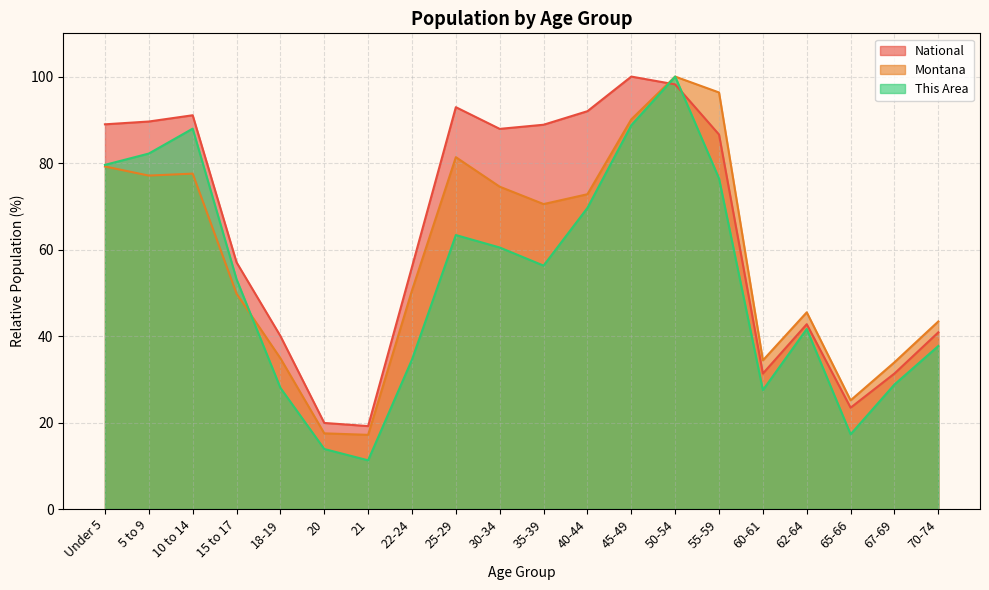

Rank the categories by National value from highest to lowest.

45-49, 50-54, 25-29, 40-44, 10 to 14, 5 to 9, Under 5, 35-39, 30-34, 55-59, 15 to 17, 22-24, 62-64, 70-74, 18-19, 67-69, 60-61, 65-66, 20, 21